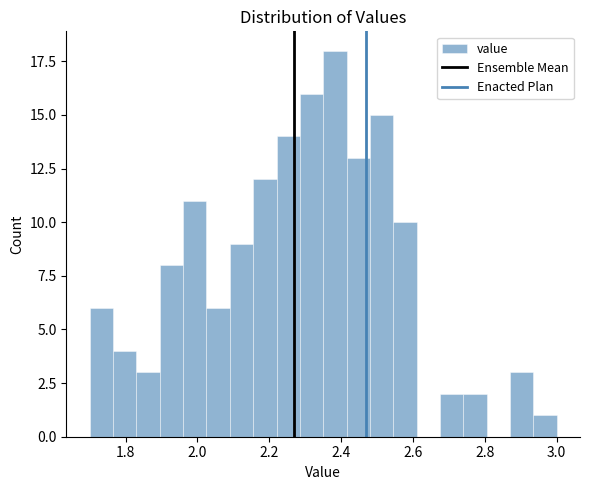

Read against the x-axis, roughly where is the centre of the tallest bar?

2.38